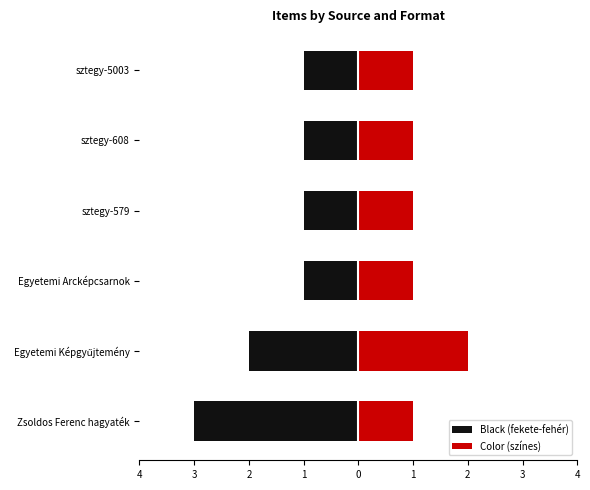

Between Egyetemi Képgyűjtemény and sztegy-579, which series saw the biggest shift?

Black (fekete-fehér)